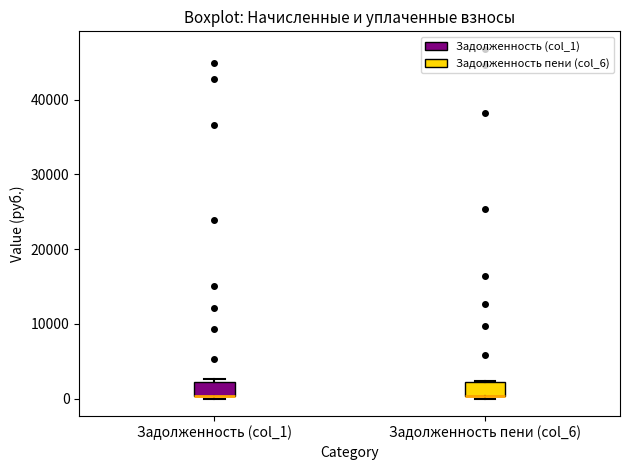

Where is the upper edge of the box for Задолженность пени (col_6) on the y-axis? The values are not printed on the chart, so give them approximately, as read against the axis.

2000